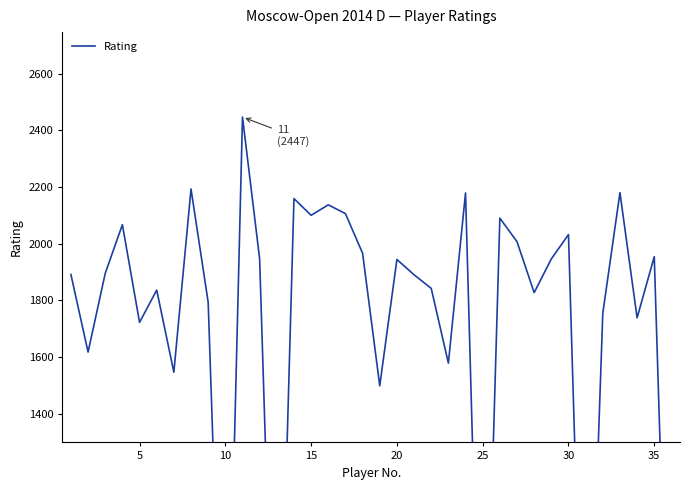

What is the difference between the second highest and second lowest values?

2193